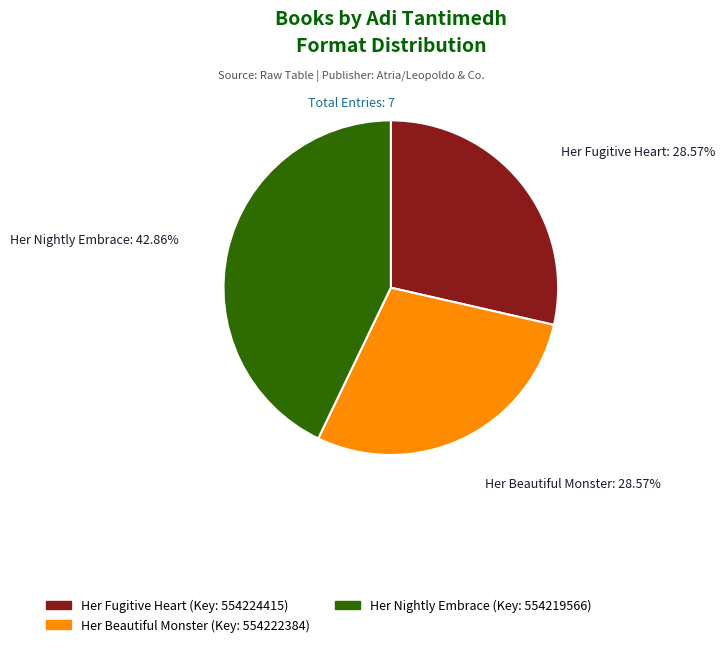

Does Her Nightly Embrace represent more than half of the total?

No